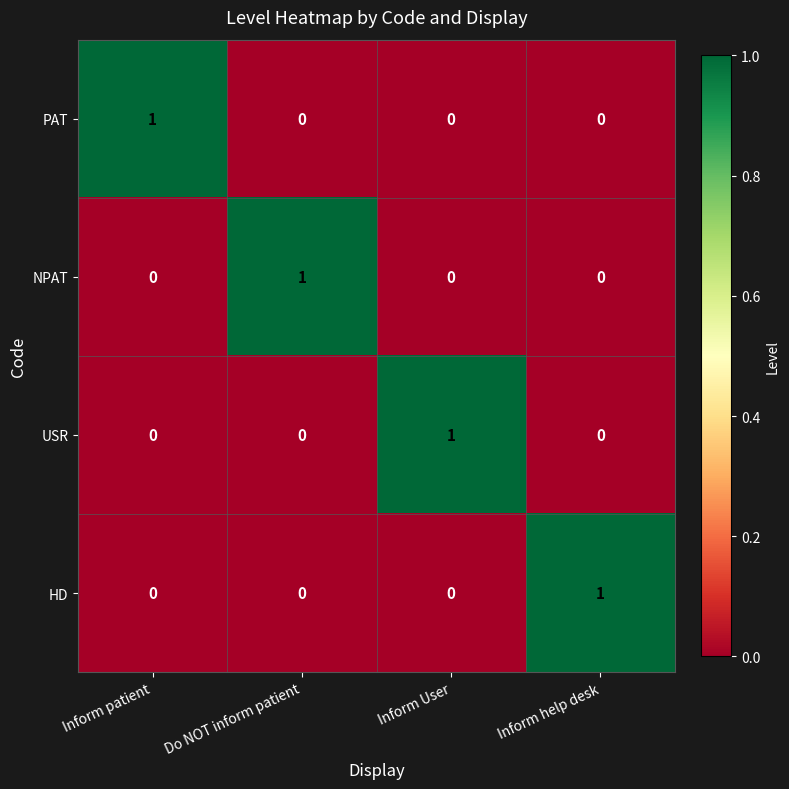

How many data points does each series have?

4